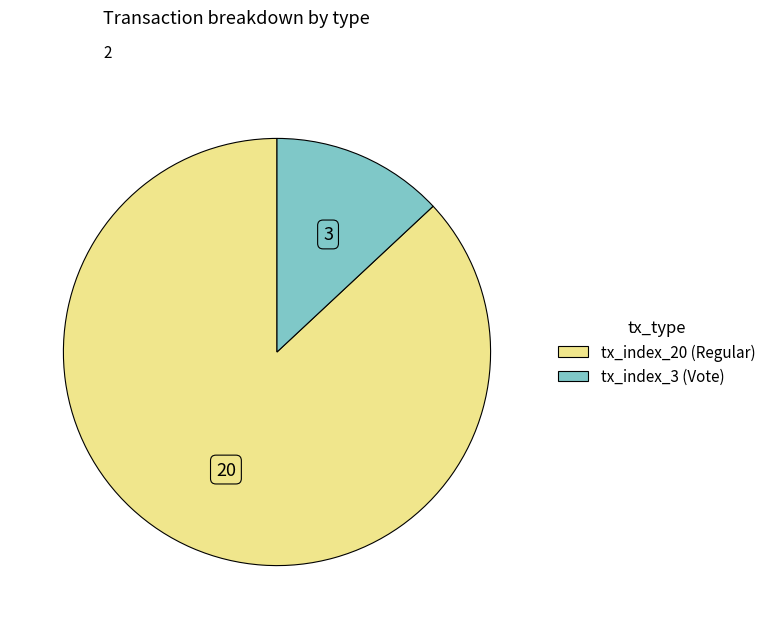

Does tx_index_3 (Vote) account for over 50% of the chart?

No